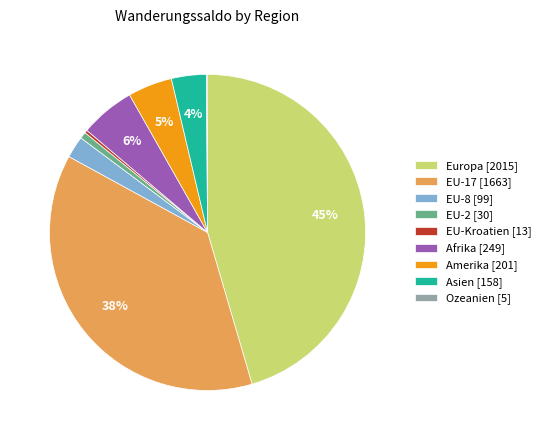

Combined, do EU-8 [99] and EU-17 [1663] account for over 50%?

No